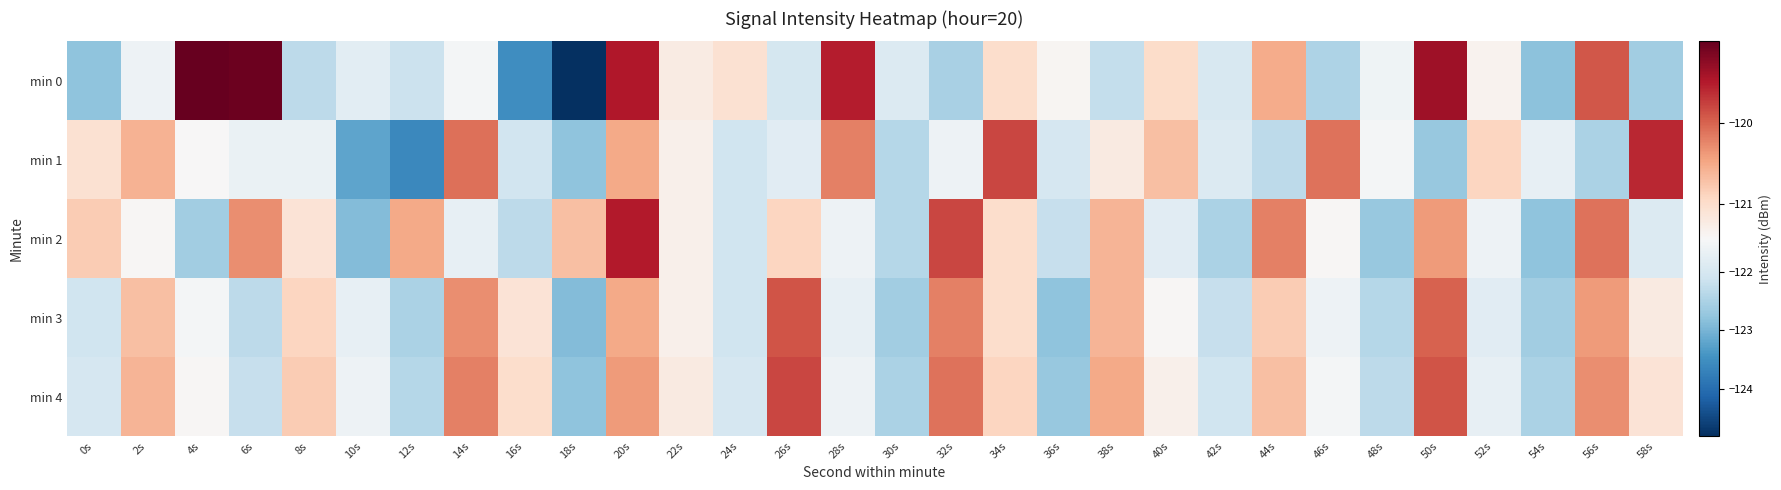

Between 56s and 36s, which is larger?

56s